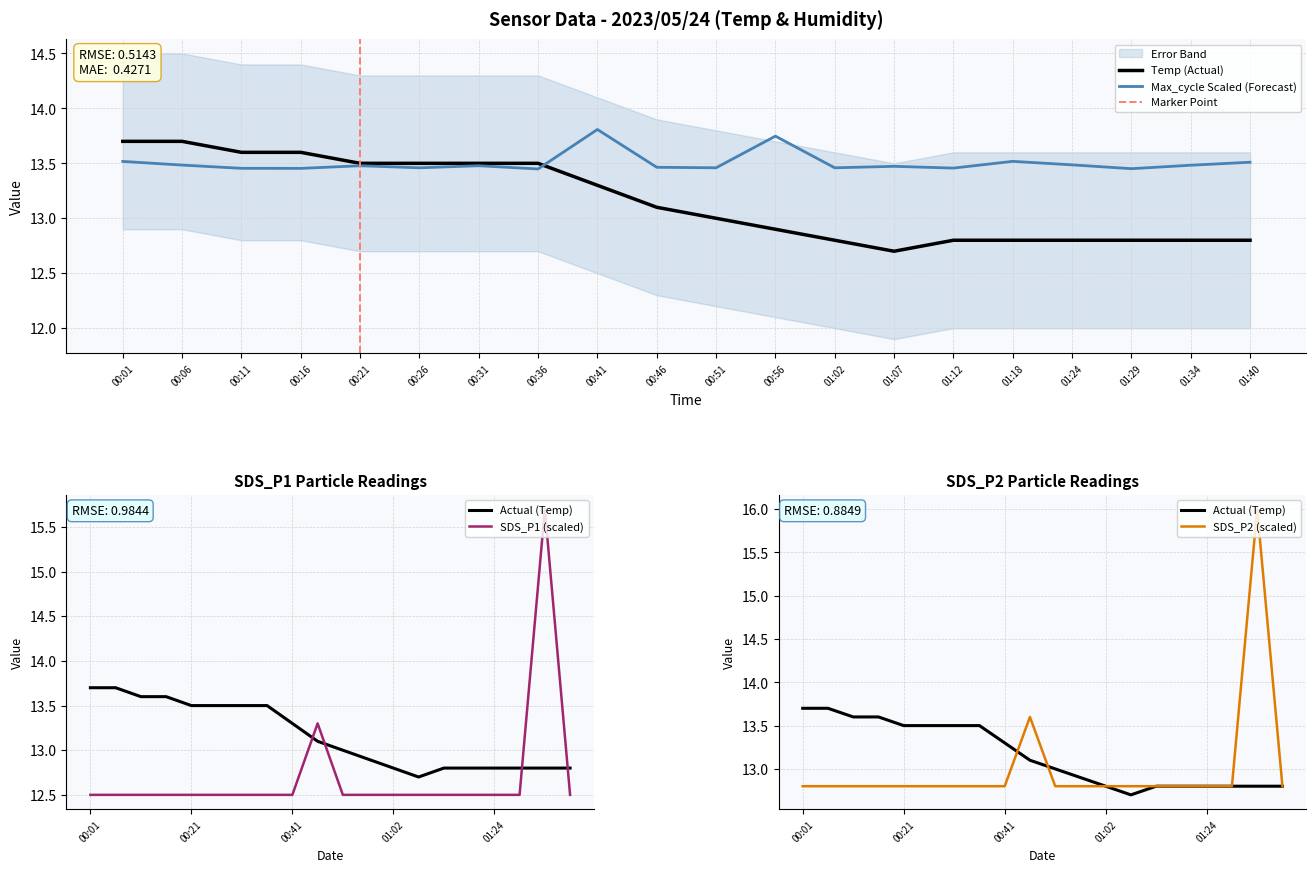

What position from the left is 00:51?

11